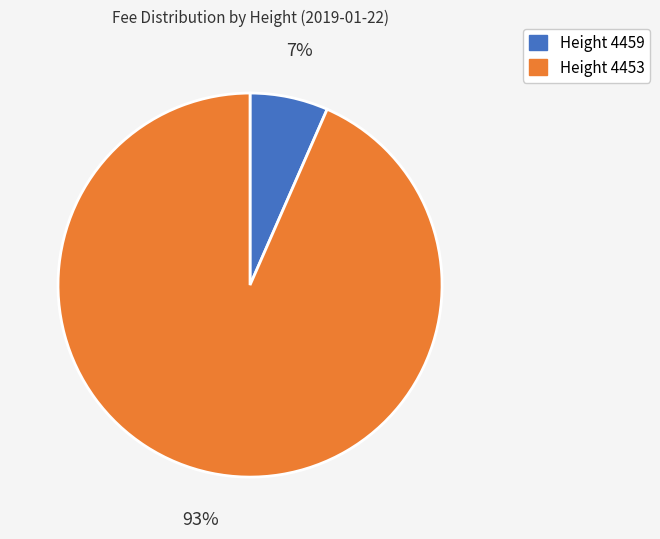

Does any single category account for the majority?

Yes